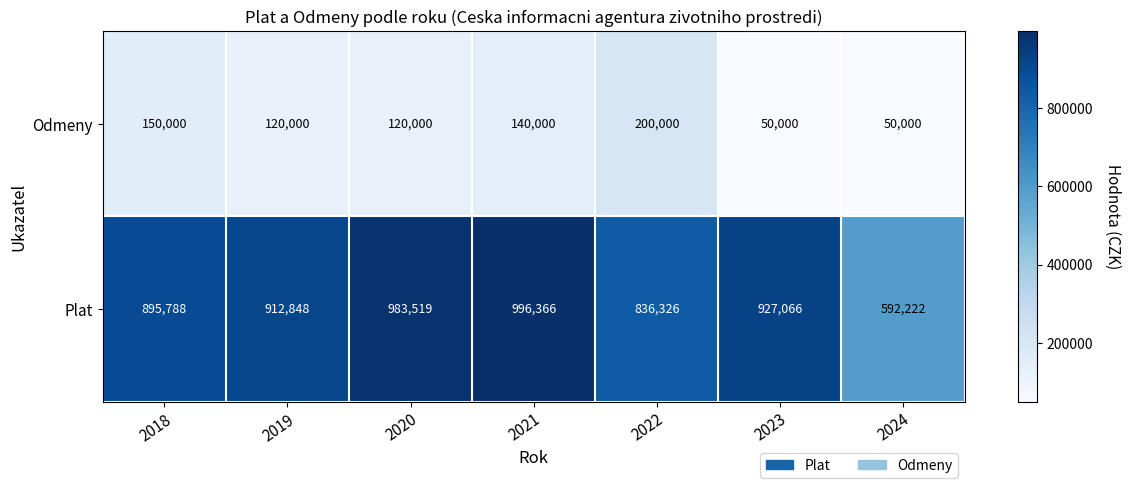

Which series has the largest range (max minus min)?

Plat